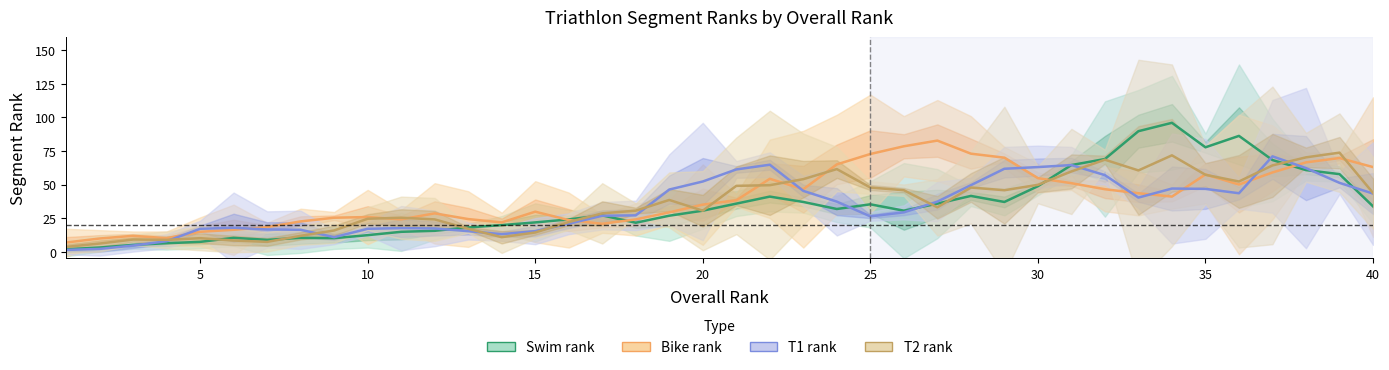

How many data points does each series have?

40